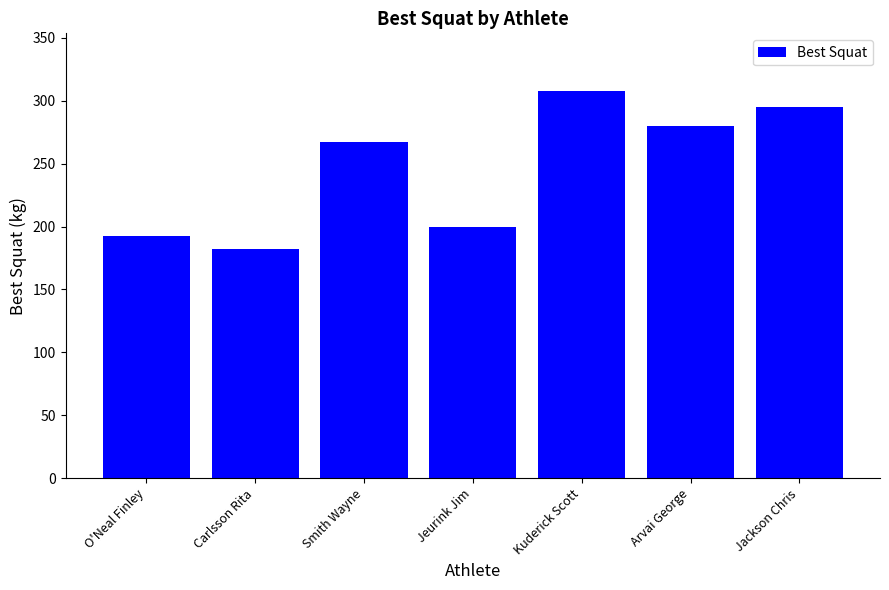

Which has a higher value, Jeurink Jim or Arvai George?

Arvai George